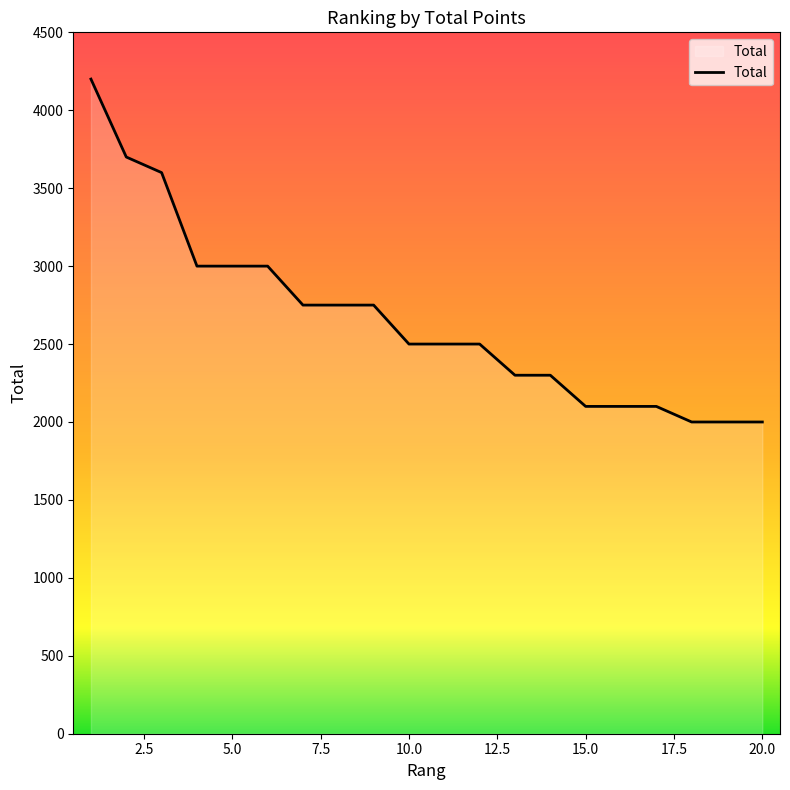

What is the minimum value shown in the chart?

2000